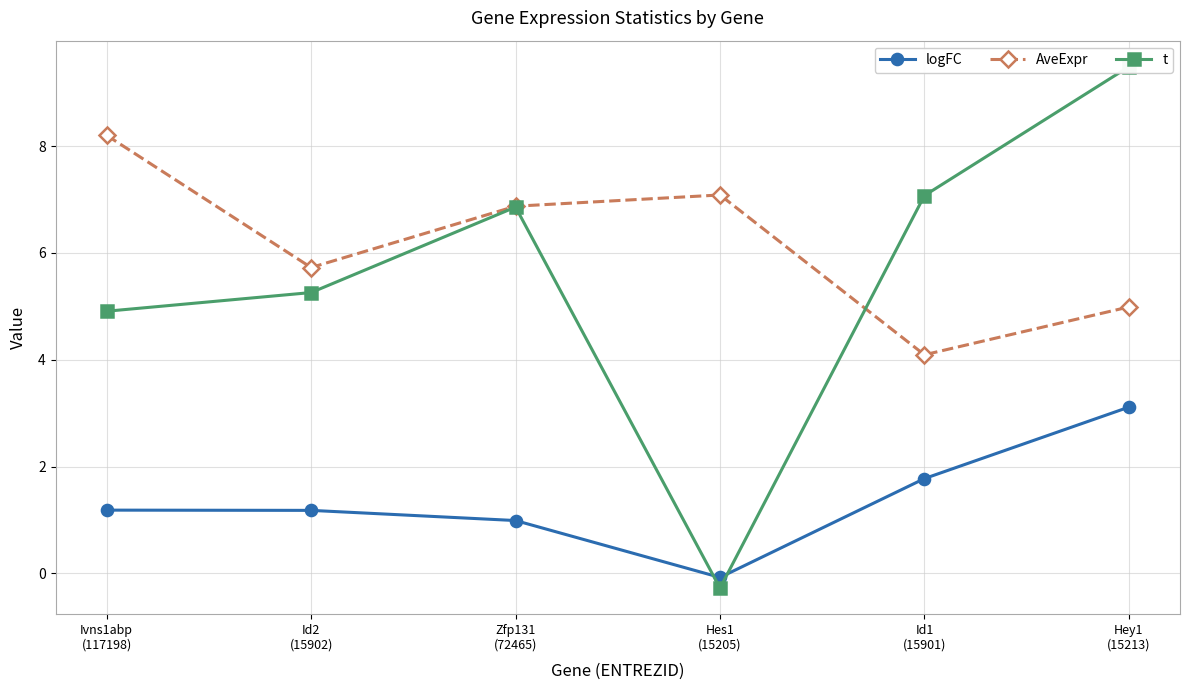

True or false: AveExpr and logFC cross at least once.

False